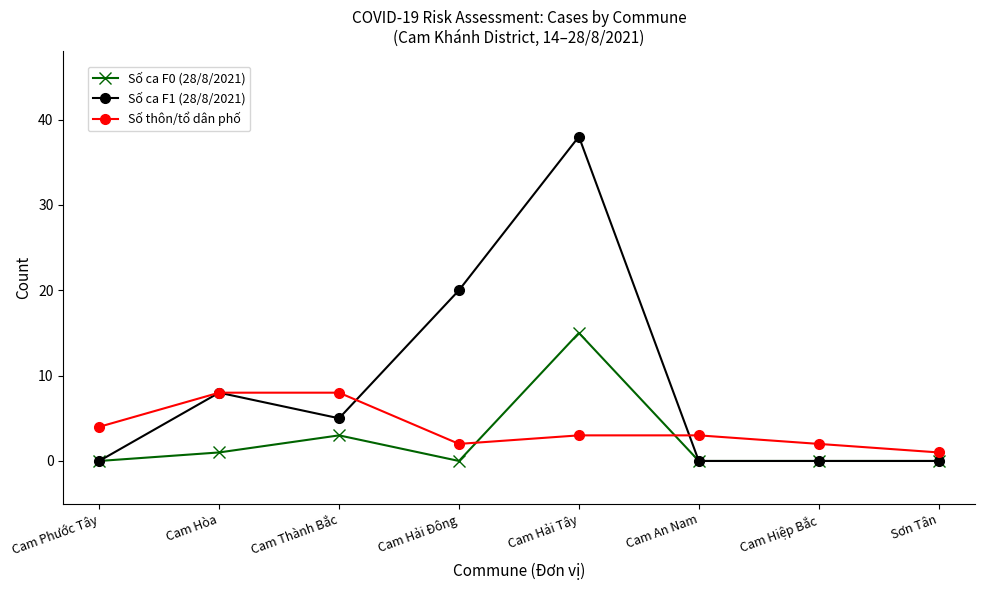

The value of Số ca F1 (28/8/2021) at Cam Hiệp Bắc is -21. True or false?

False